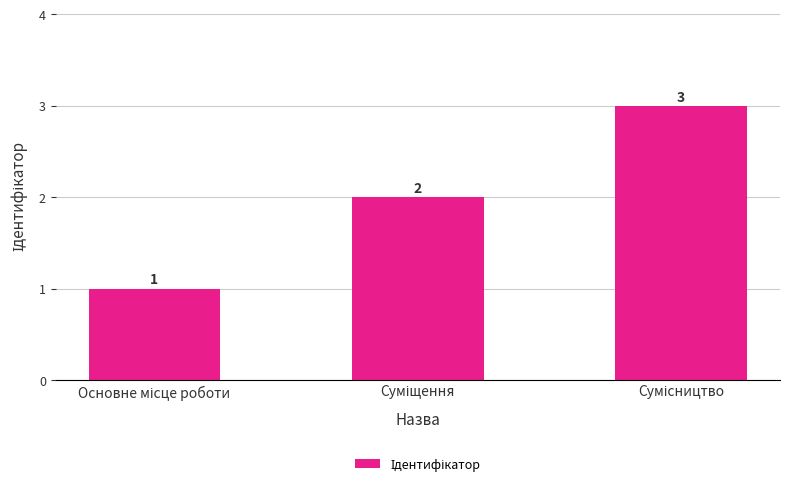

What is the value of the 1st bar from the left?

1